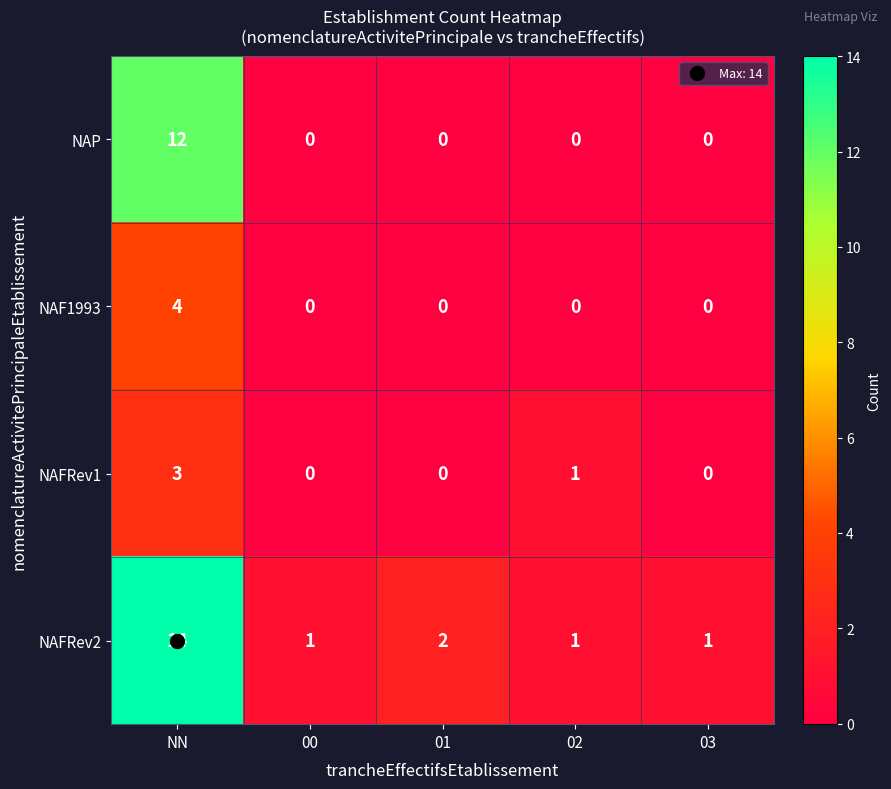

What value does the NAFRev1 series have at NN?

3